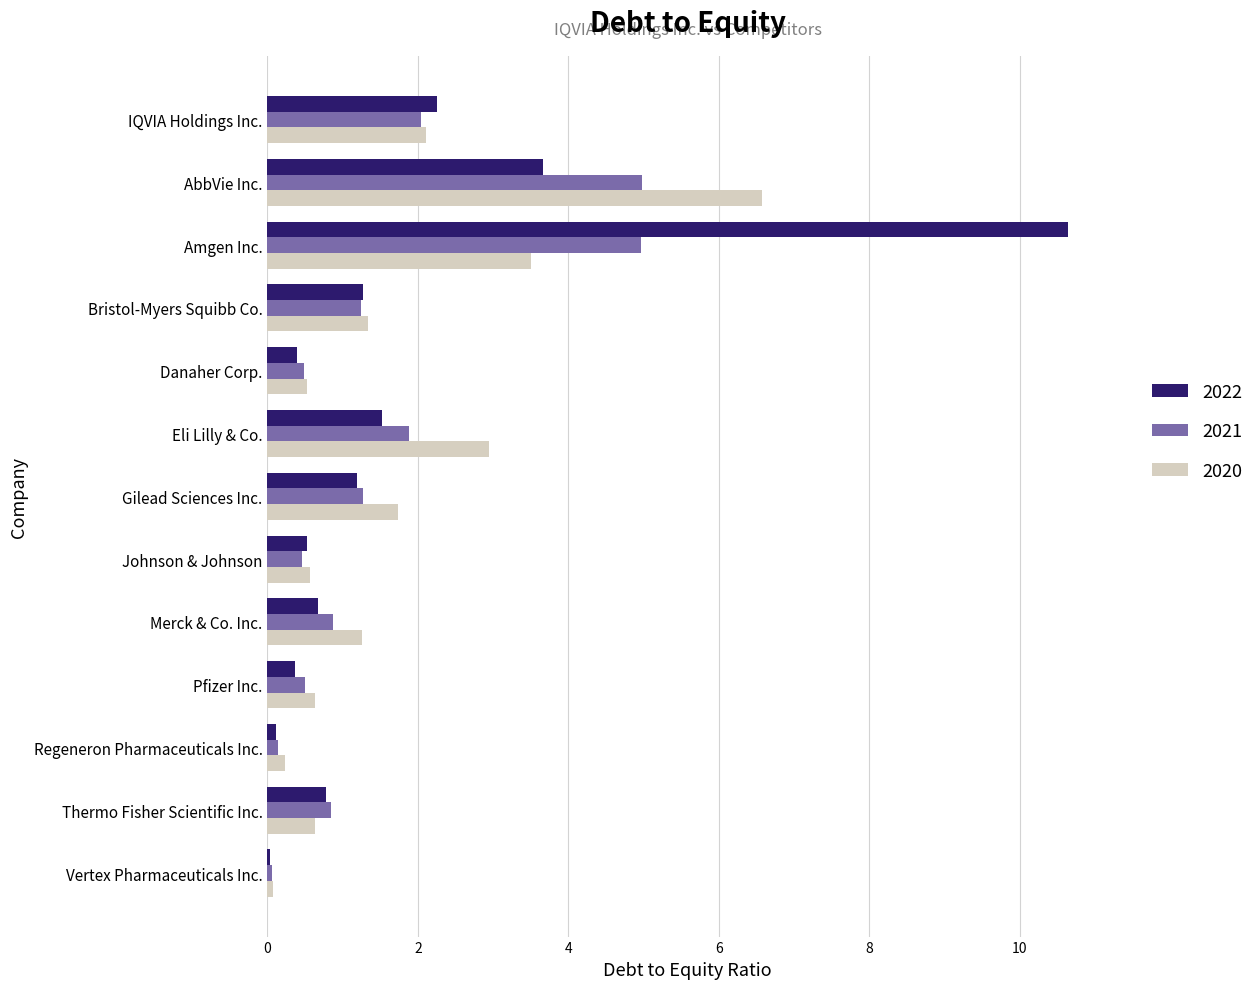

What is the sum of the 2021 values at Merck & Co. Inc. and Bristol-Myers Squibb Co.?

2.1